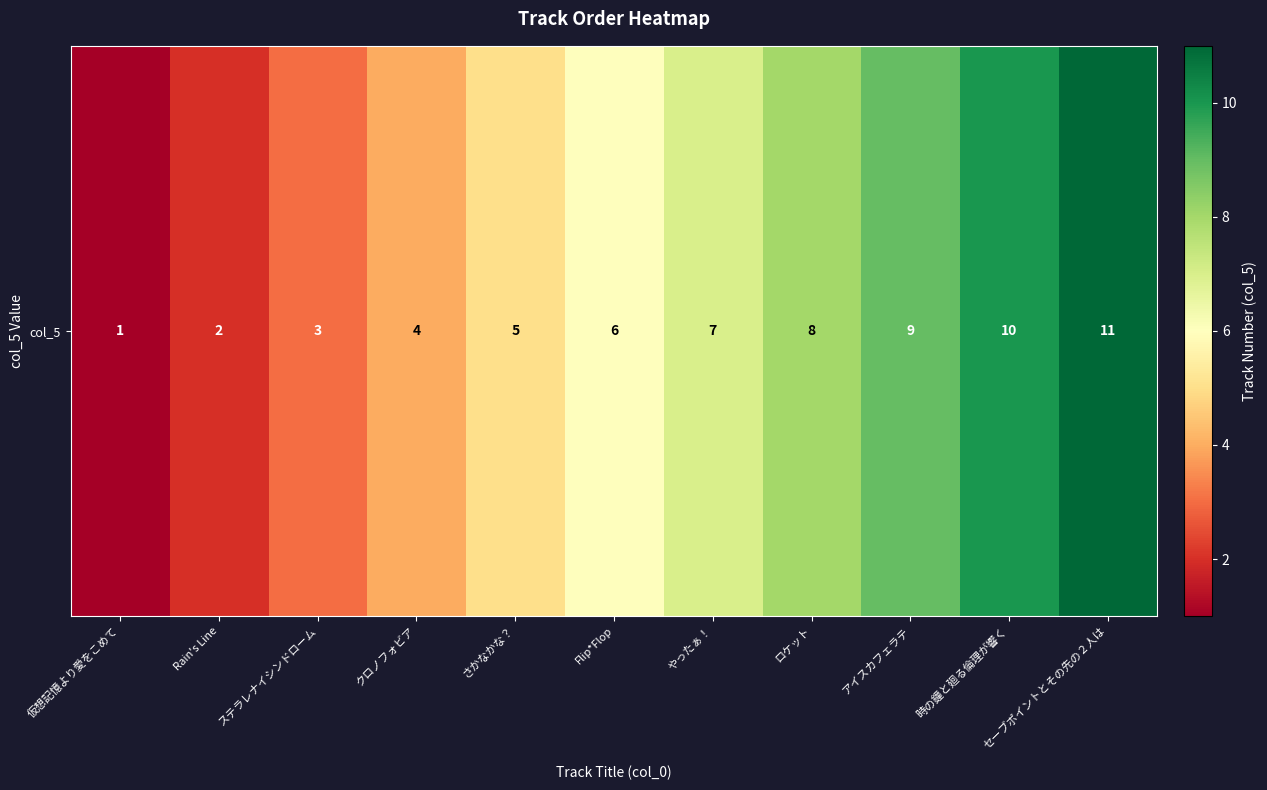

Count the number of data series in this chart.

1